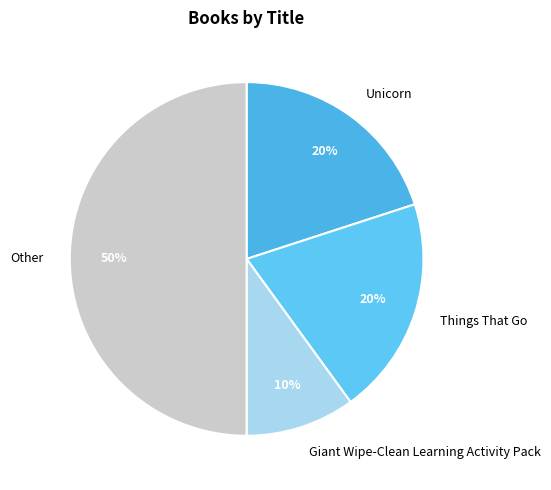

What is the smallest slice in the pie chart?

Giant Wipe-Clean Learning Activity Pack